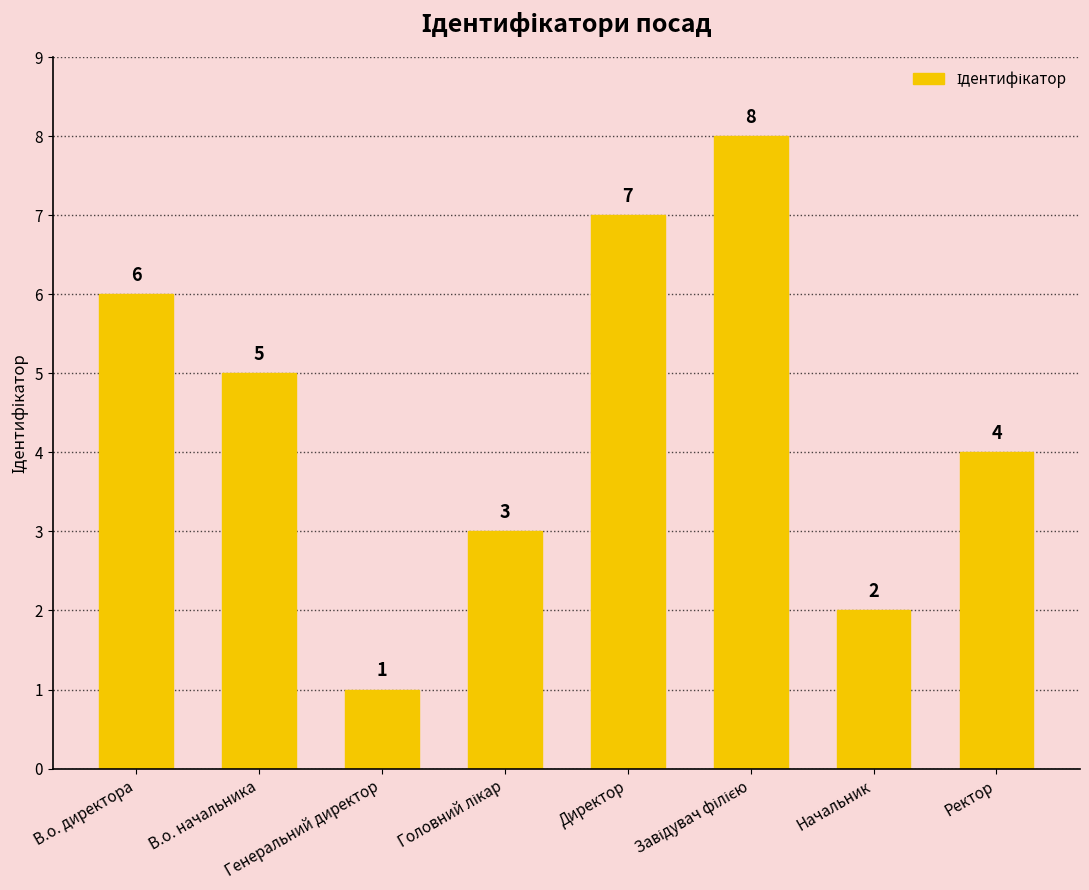

Approximately how many times larger is the value at Ректор compared to Директор?

0.6